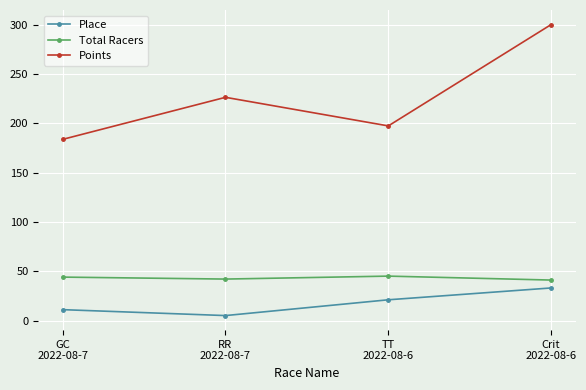

True or false: Total Racers and Place cross at least once.

False